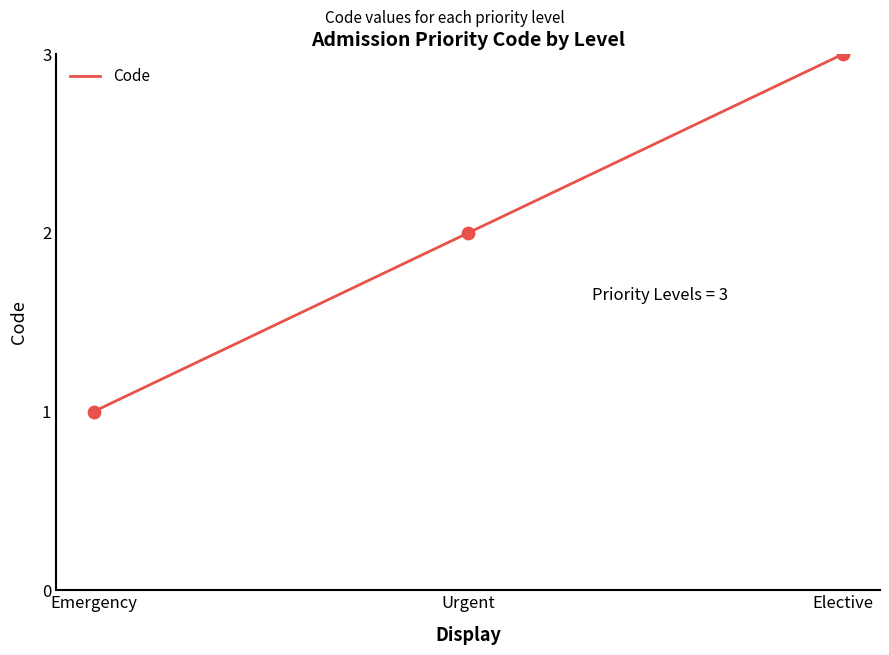

Between Emergency and Urgent, which is larger?

Urgent